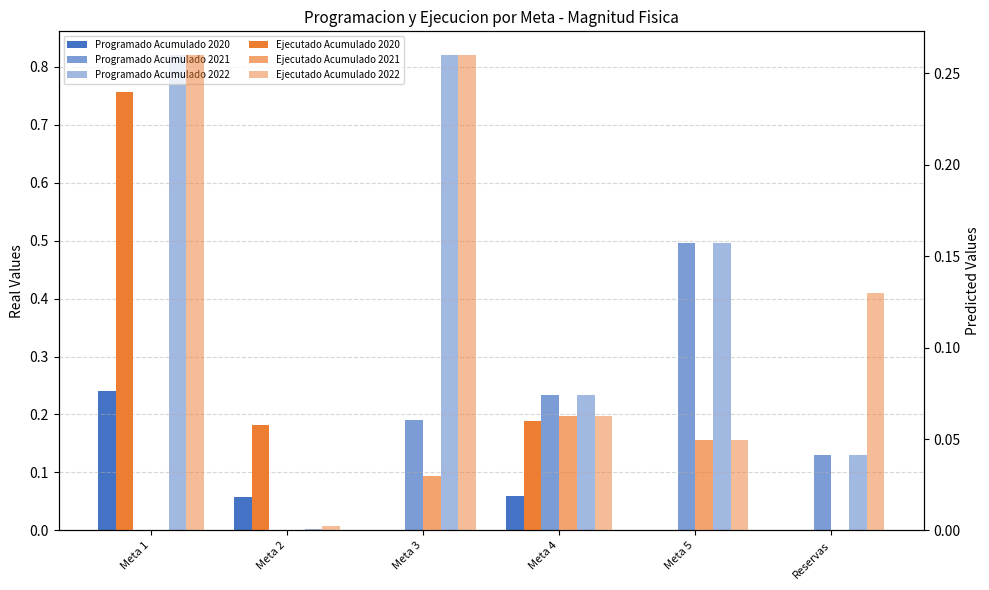

Which series has the widest spread of values?

Programado Acumulado 2022